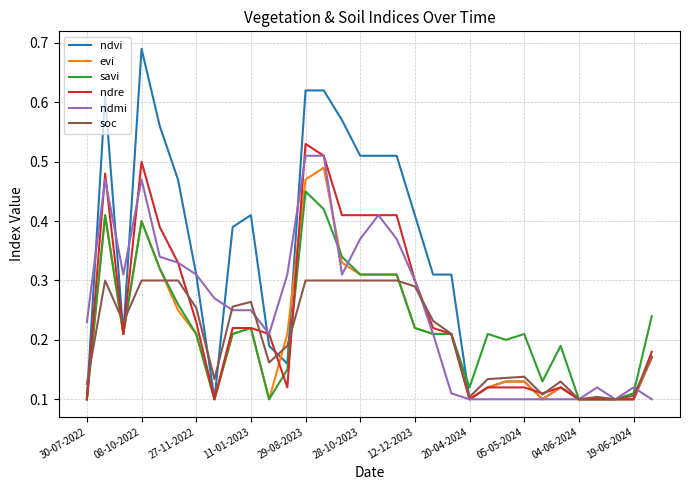

Which series has the largest range (max minus min)?

ndvi